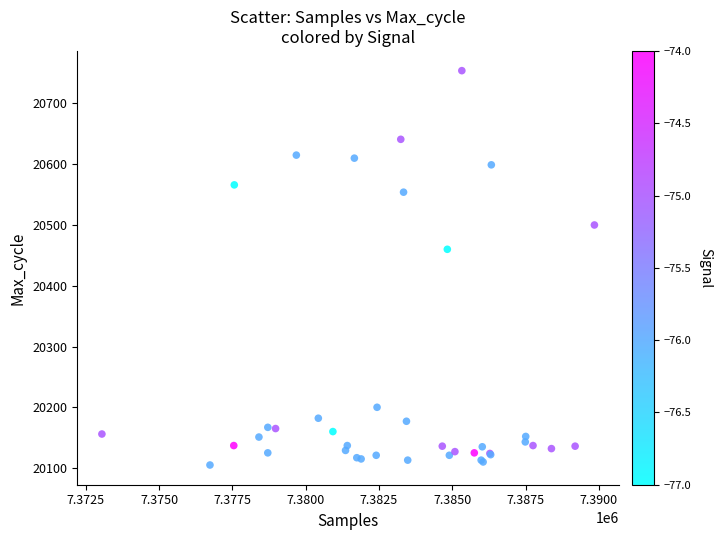

What Y value in the scatter plot is closest to 20429?

20460